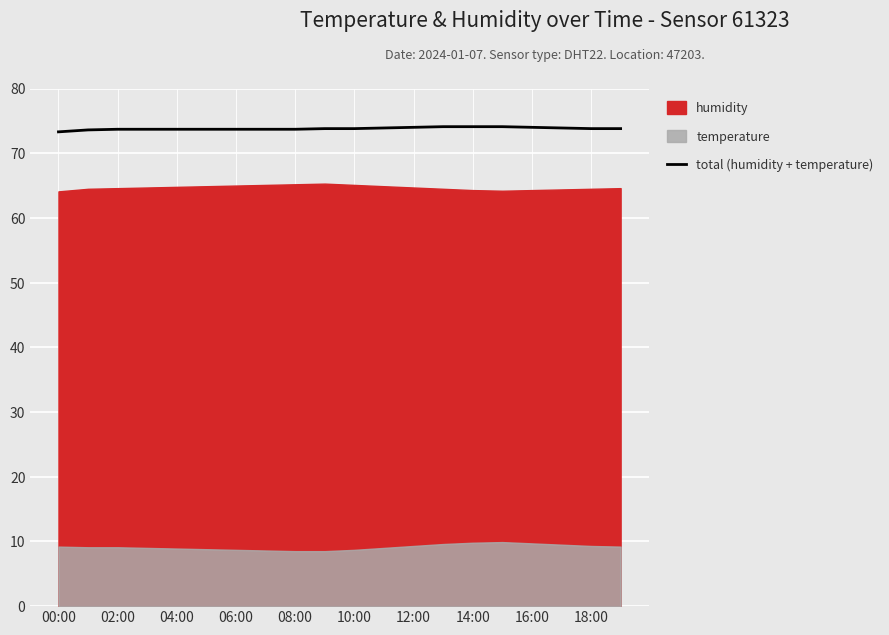

How many lines are shown in the chart?

1